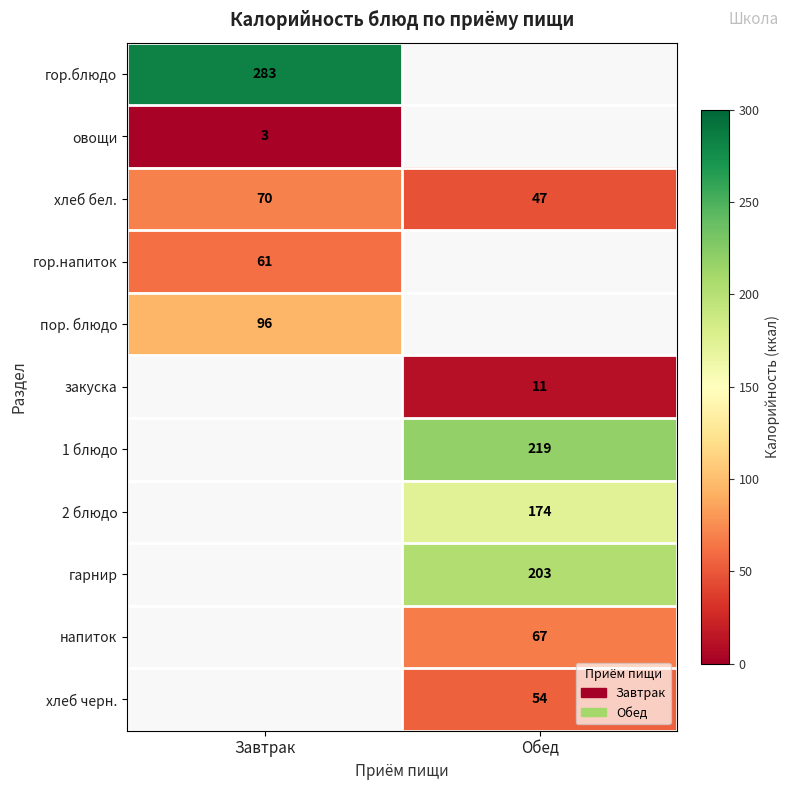

The value of закуска at Обед is 11. True or false?

True